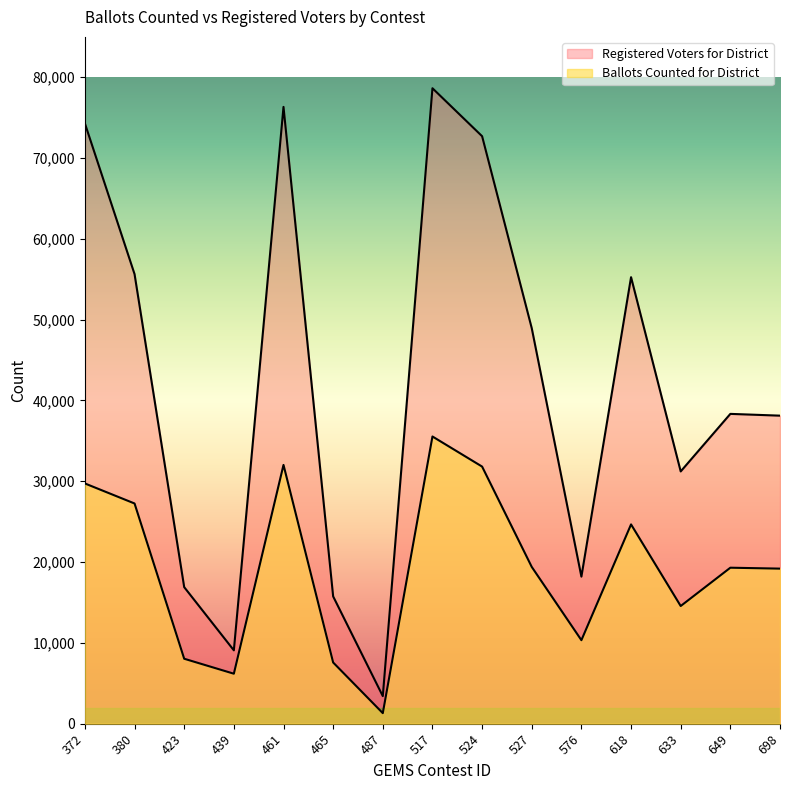

Rank the series by their average value, from highest to lowest.

Registered Voters for District, Ballots Counted for District